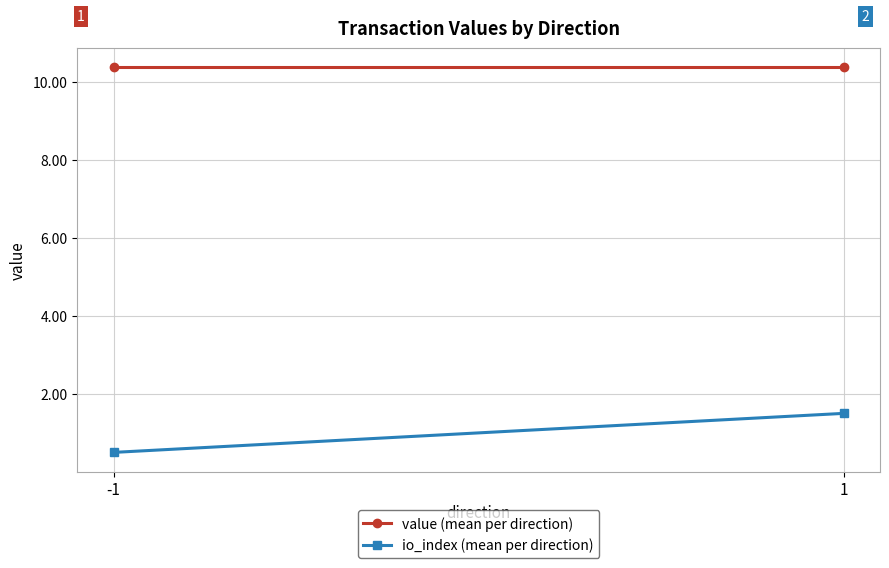

Reading left to right, transcribe all the data shown in this chart.

value (mean per direction): 10.4	10.4
io_index (mean per direction): 0.5	1.5